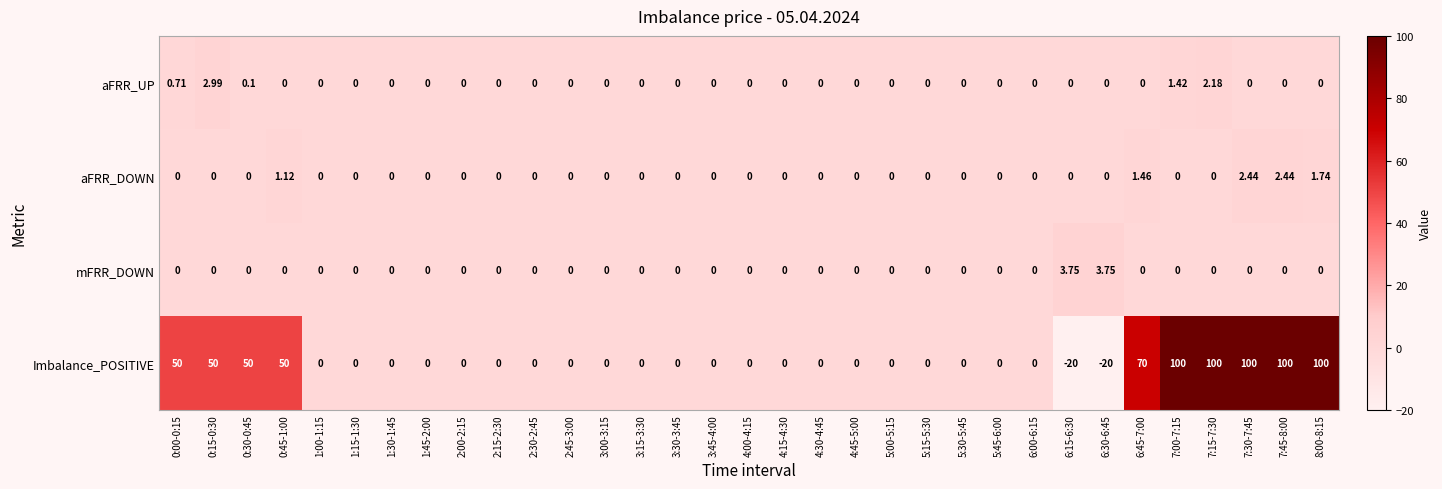

Which series has the largest total across all categories?

Imbalance_POSITIVE